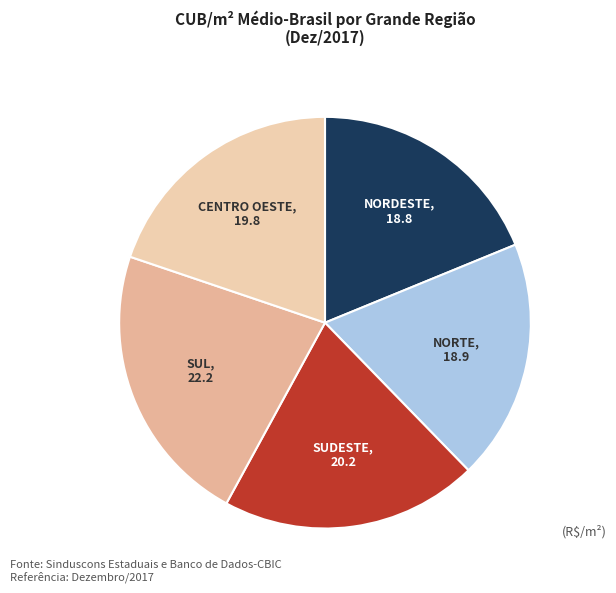

Is the sum of NORTE and CENTRO OESTE greater than half?

No